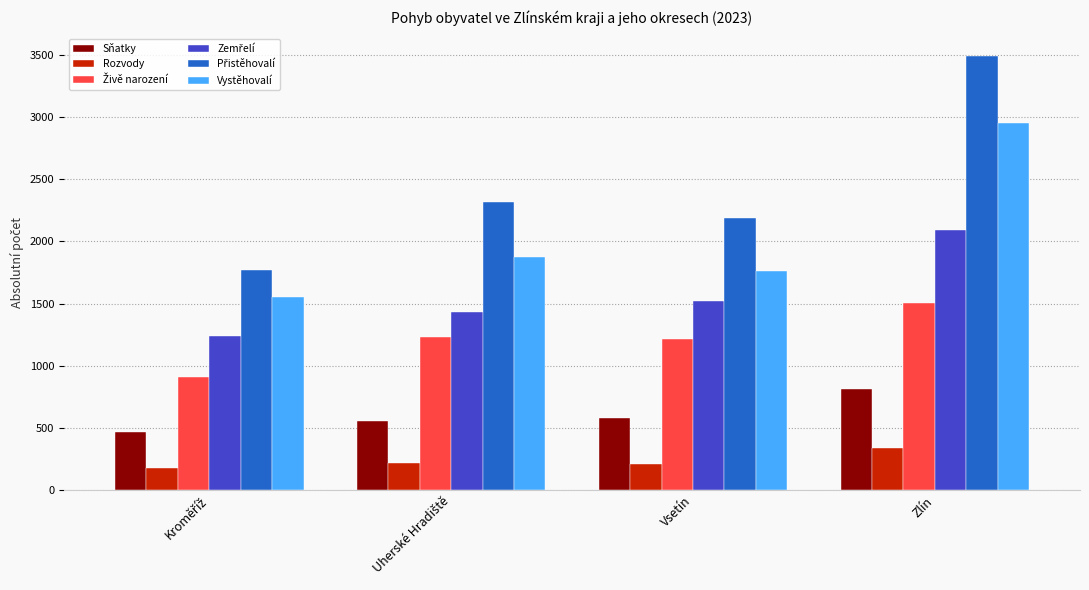

What is the difference between the Sňatky values at Zlín and Vsetín?

233